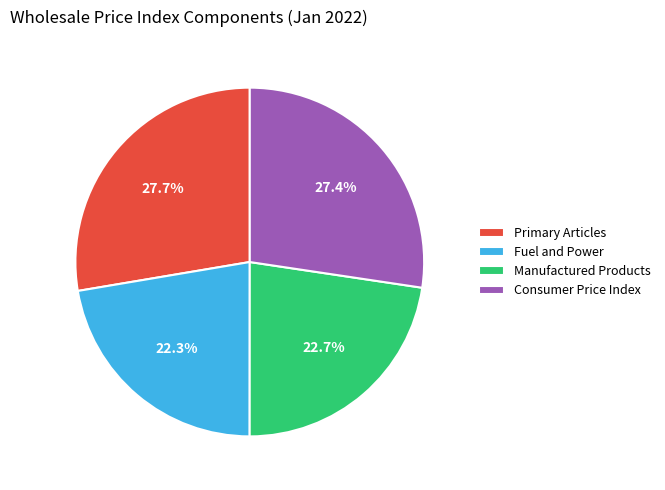

Is it true that Primary Articles is 42% of the pie?

False